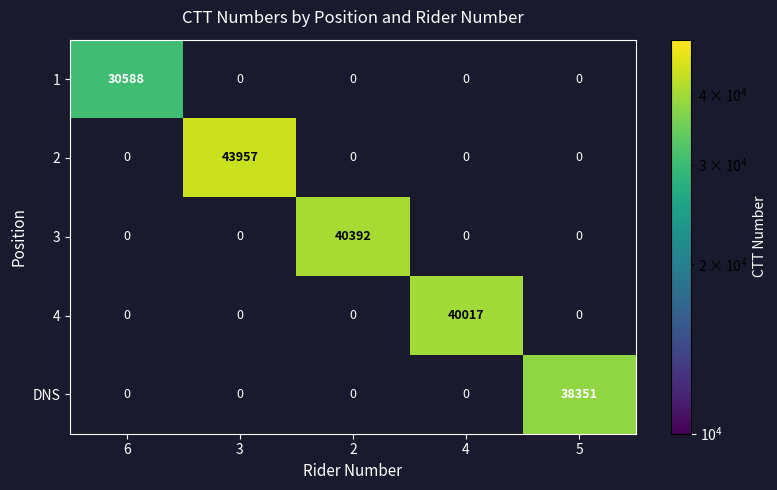

Is the value of 2 at 3 greater than the value of 3 at 6?

Yes